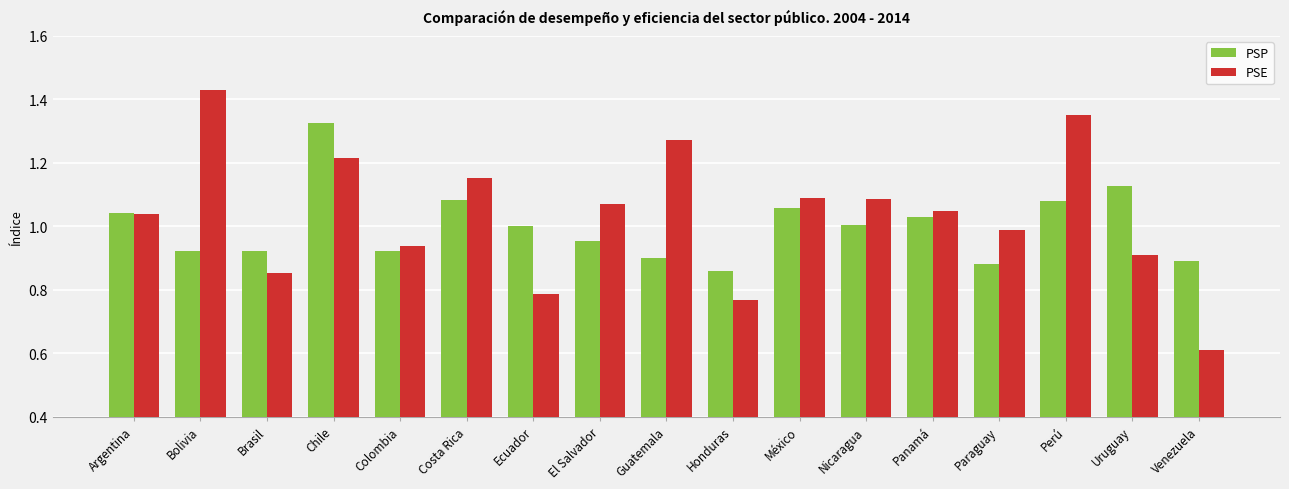

What is the sum of the PSE values at Bolivia and Honduras?

2.2